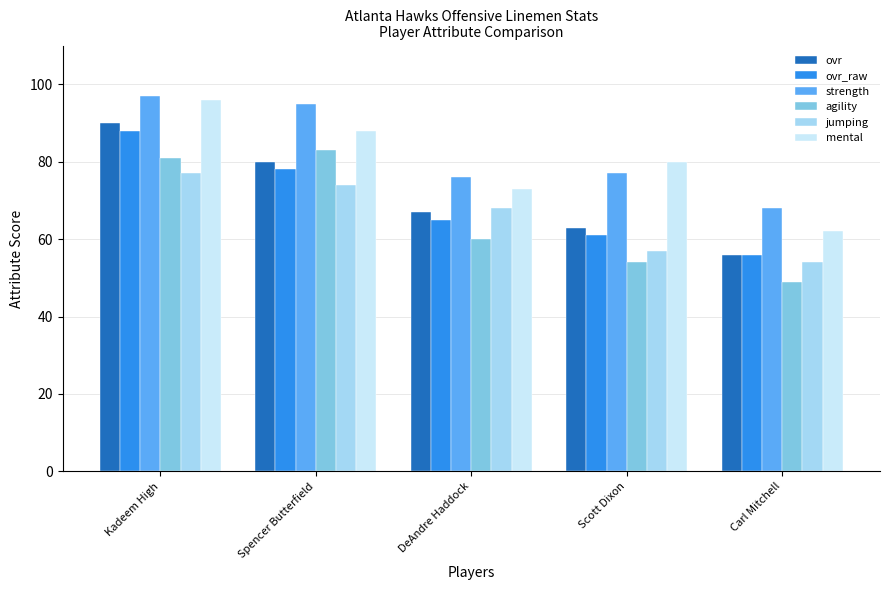

What is the label of the 3rd bar from the left?

DeAndre Haddock